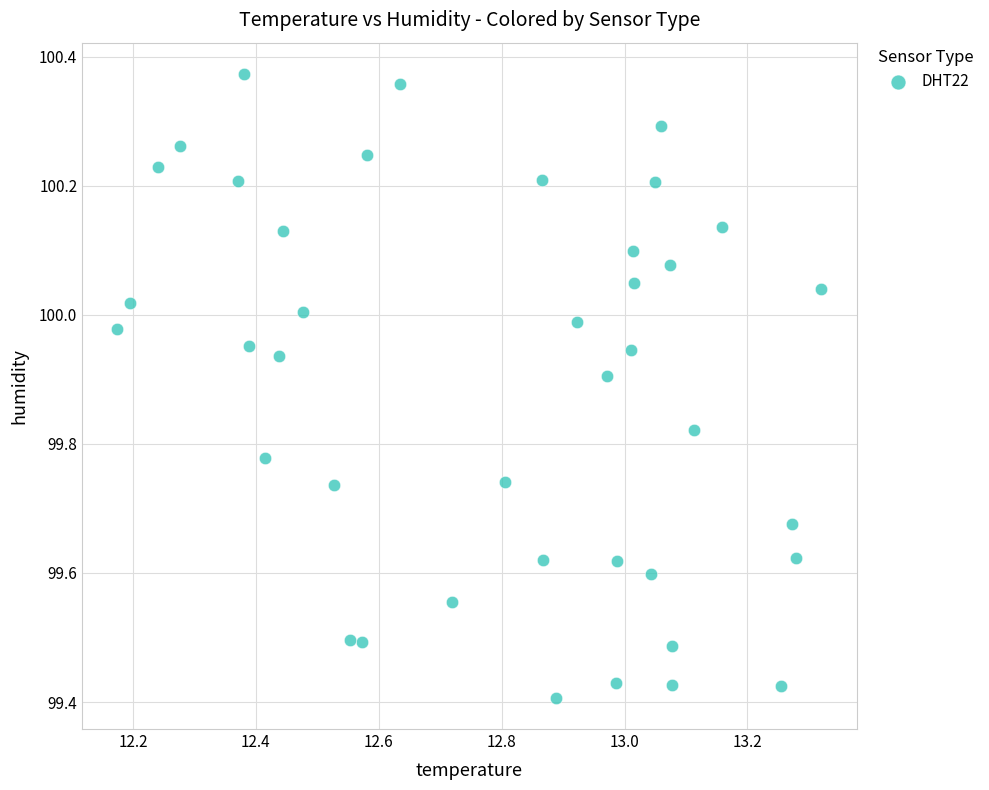

What is the range of Y values (max minus min)?

1.0